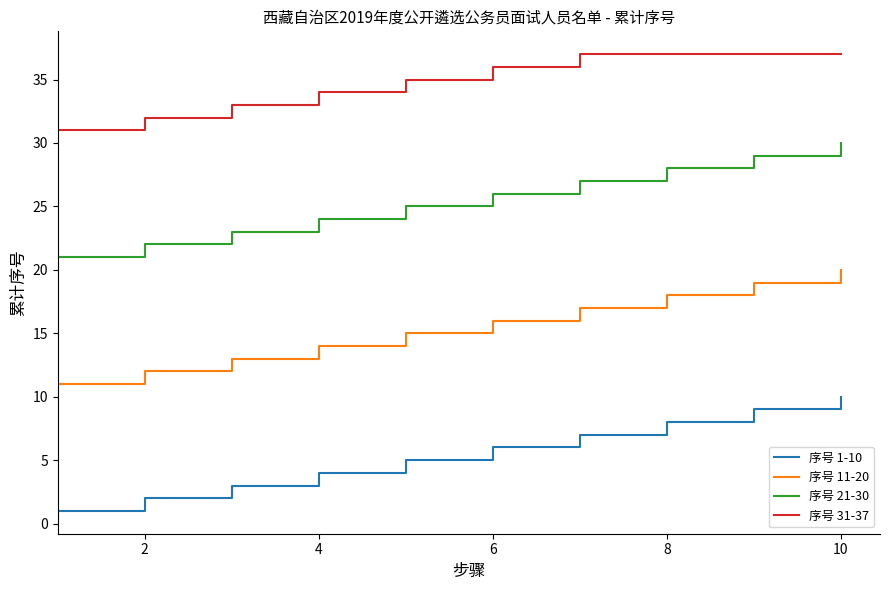

True or false: 序号 31-37 and 序号 1-10 intersect in this chart.

False